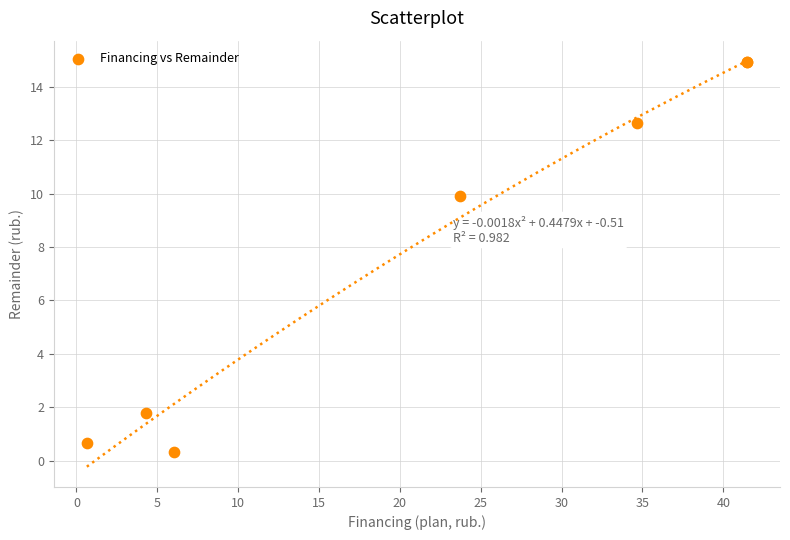

What Y value in the scatter plot is closest to 7?

9.9